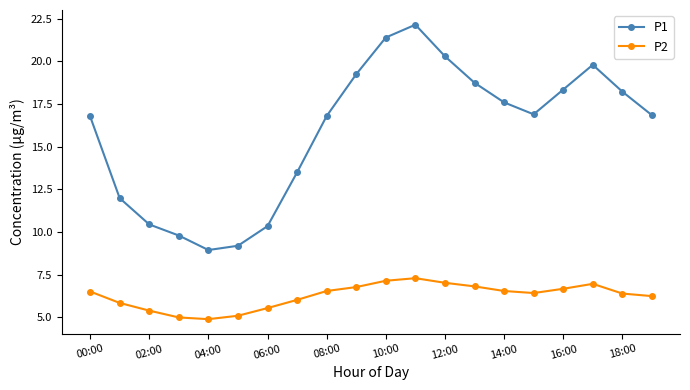

In P1, how many points are higher than both neighbors (excluding endpoints)?

2